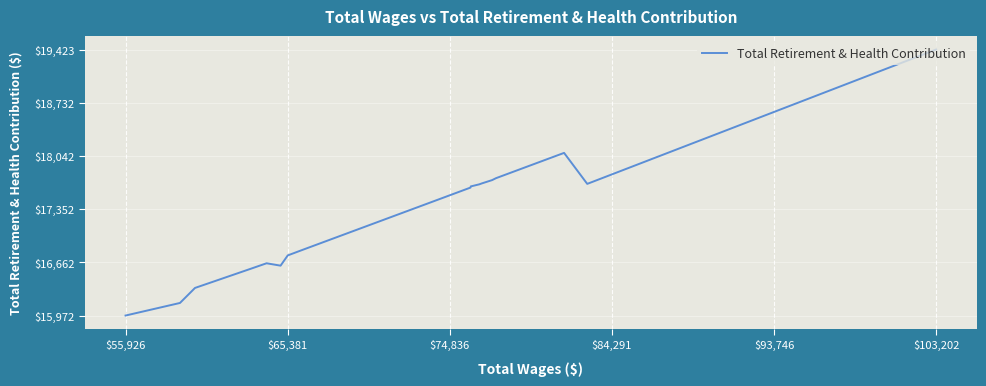

What is the difference between the maximum and minimum values?

3451